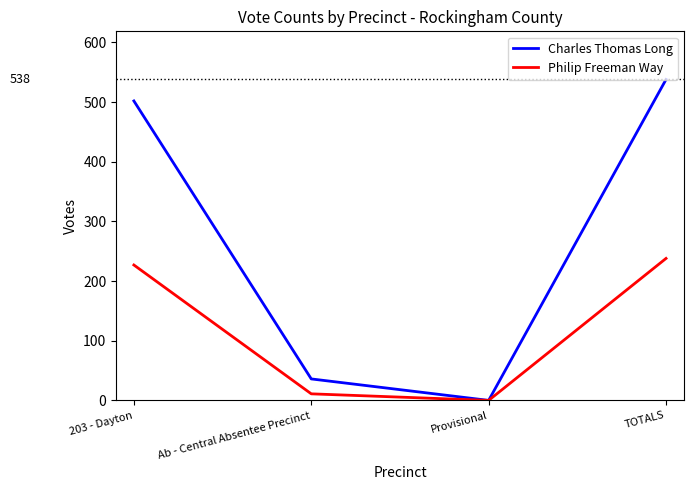

At which category is the sum across all series the highest?

TOTALS